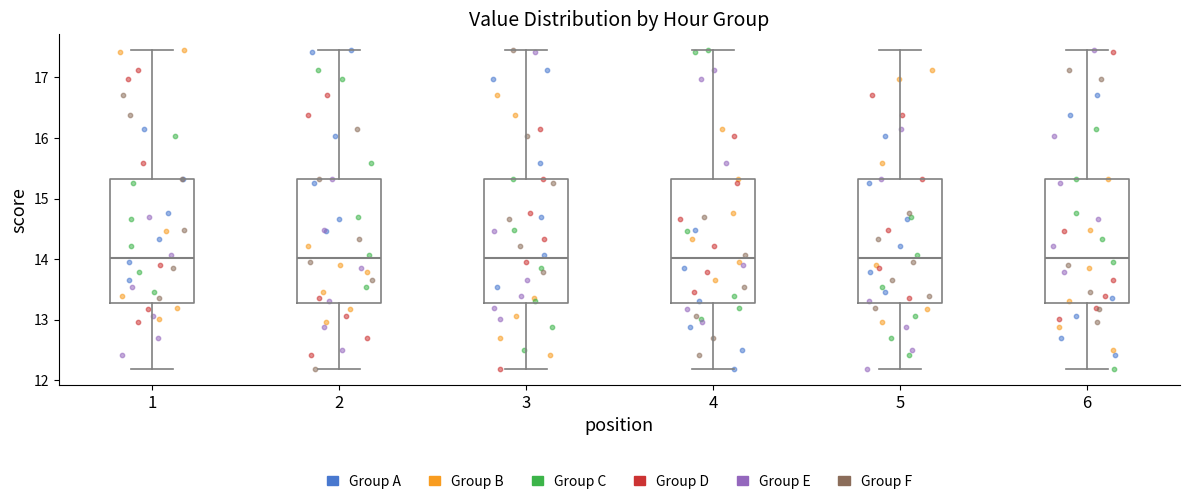

Reading left to right, read every box against the y-axis: the position of its median line, the range the box covers, and the ends of its whiskers. The values are not printed on the chart, so give them approximately, as read against the axis.

1: median 14.0, box 13.3 to 15.3, whiskers 12.2 to 17.5
2: median 14.0, box 13.3 to 15.3, whiskers 12.2 to 17.5
3: median 14.0, box 13.3 to 15.3, whiskers 12.2 to 17.5
4: median 14.0, box 13.3 to 15.3, whiskers 12.2 to 17.5
5: median 14.0, box 13.3 to 15.3, whiskers 12.2 to 17.5
6: median 14.0, box 13.3 to 15.3, whiskers 12.2 to 17.5